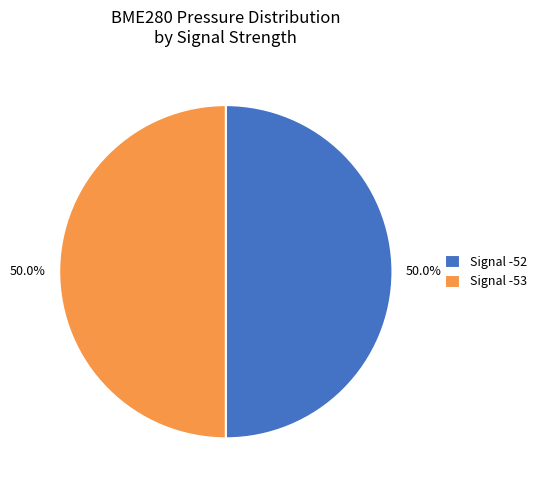

Combined, what portion of the pie is Signal -53 and Signal -52?

100.0%